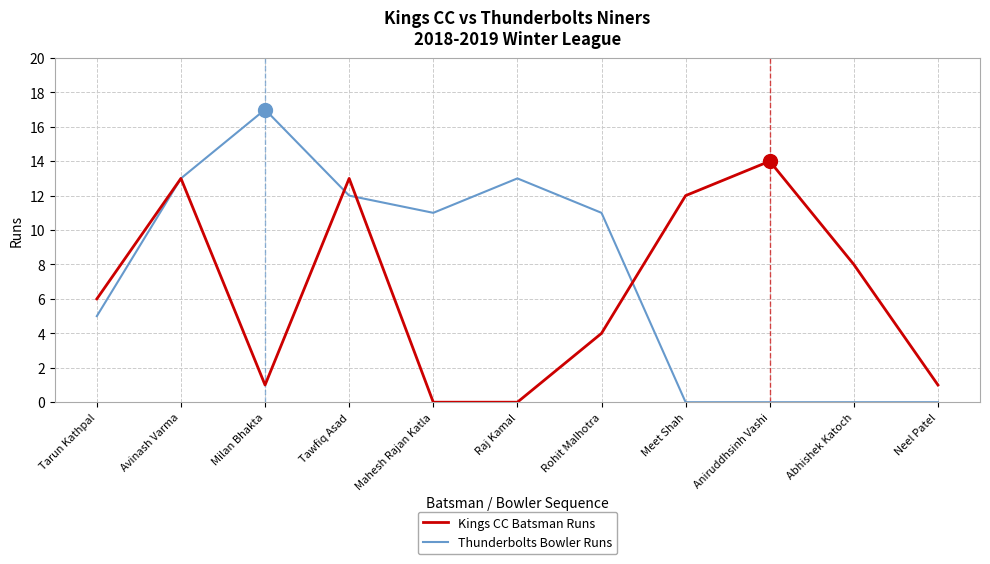

How many distinct data groups are displayed?

2